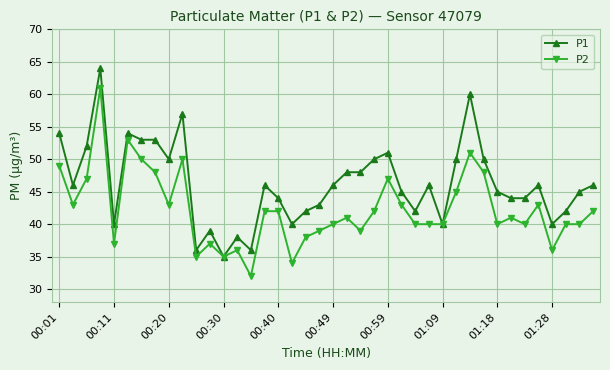

How many lines are shown in the chart?

2